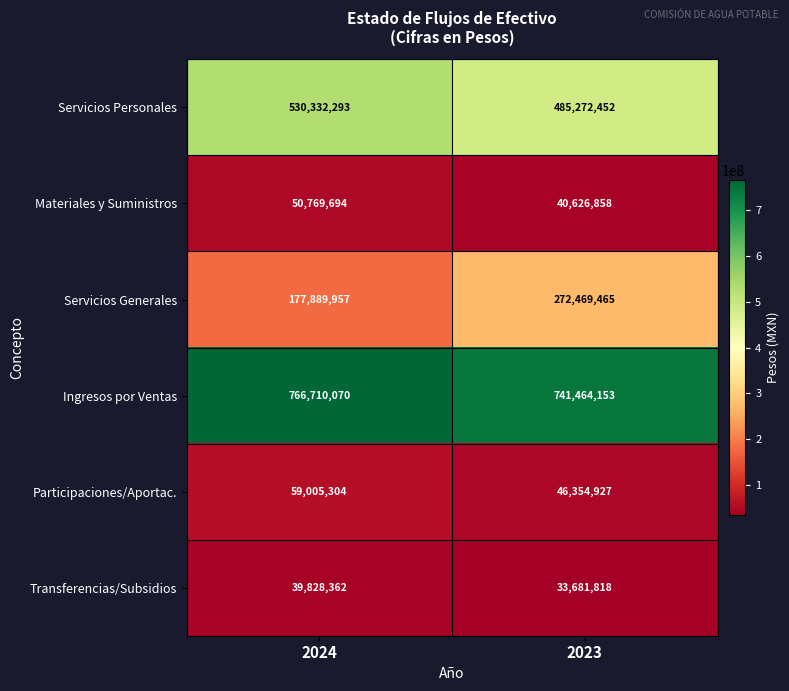

Rank the series by their maximum value, from lowest to highest.

Transferencias/Subsidios, Materiales y Suministros, Participaciones/Aportac., Servicios Generales, Servicios Personales, Ingresos por Ventas